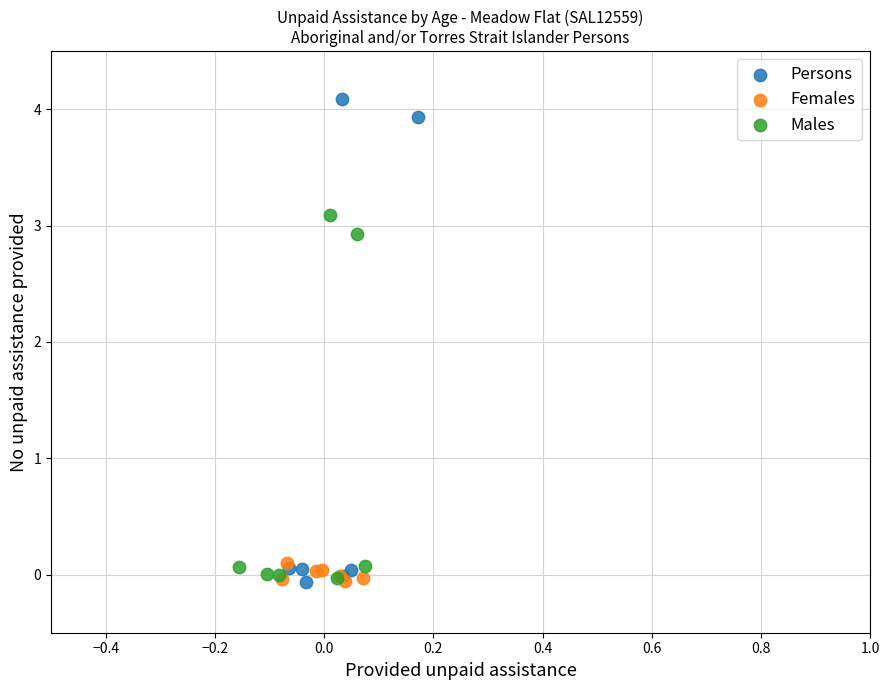

Which series has the largest Y range (max minus min)?

Persons